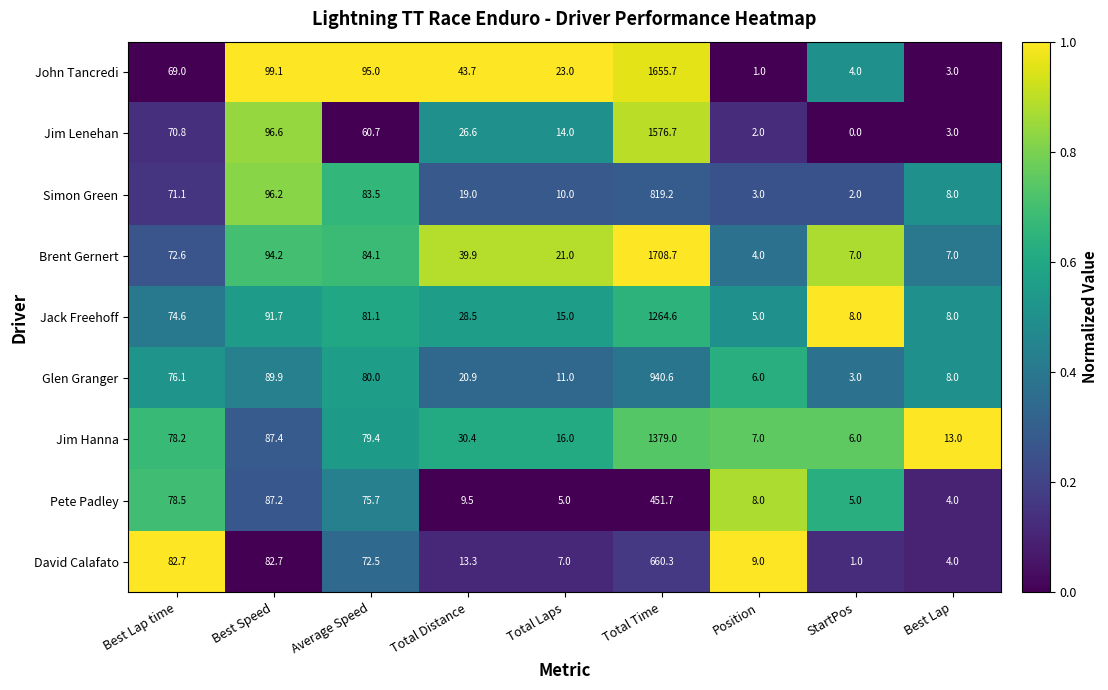

What is the total value across all series at Total Time?

10456.5